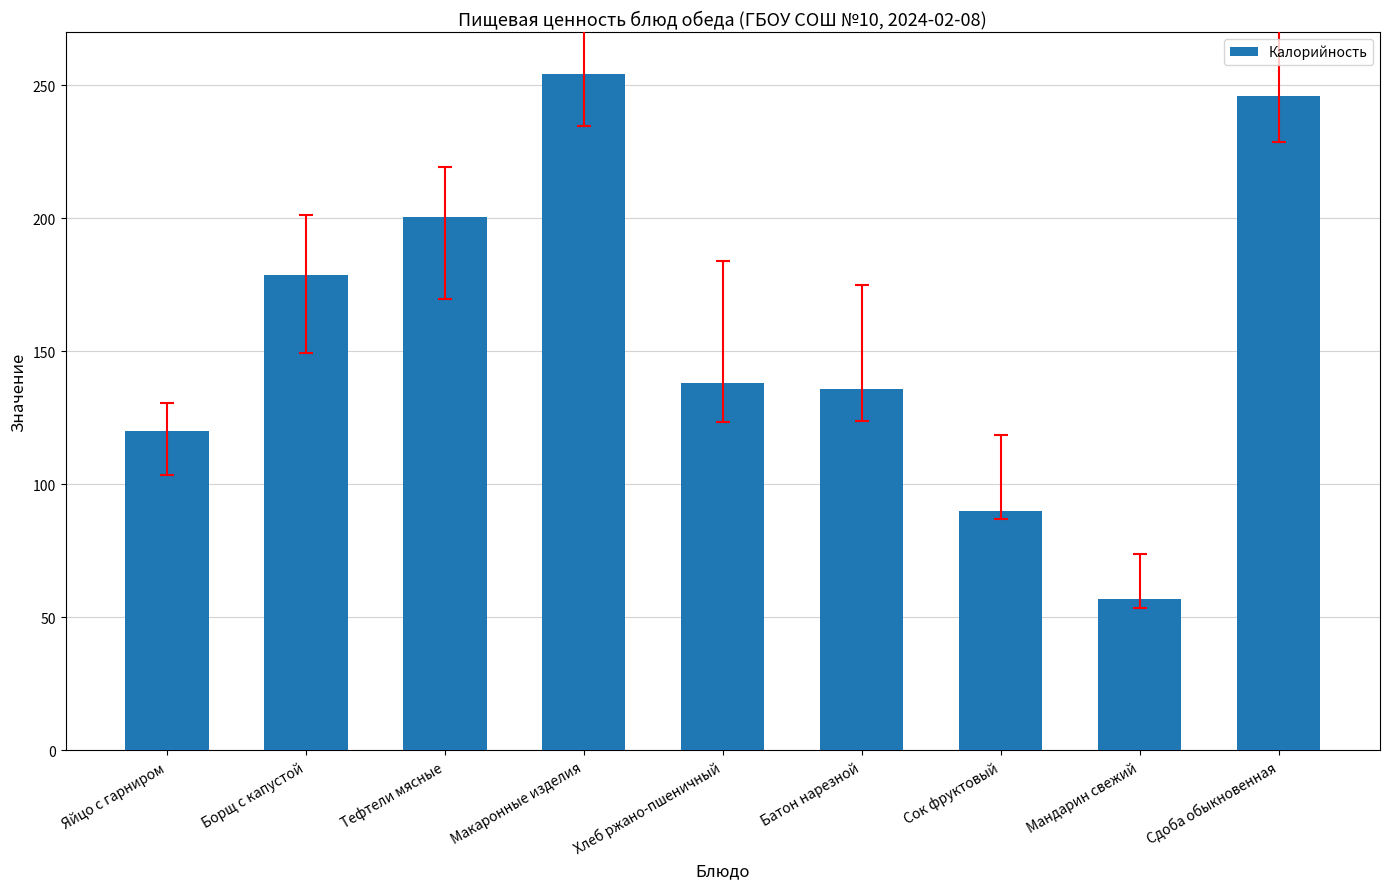

Between Тефтели мясные and Яйцо с гарниром, which is larger?

Тефтели мясные